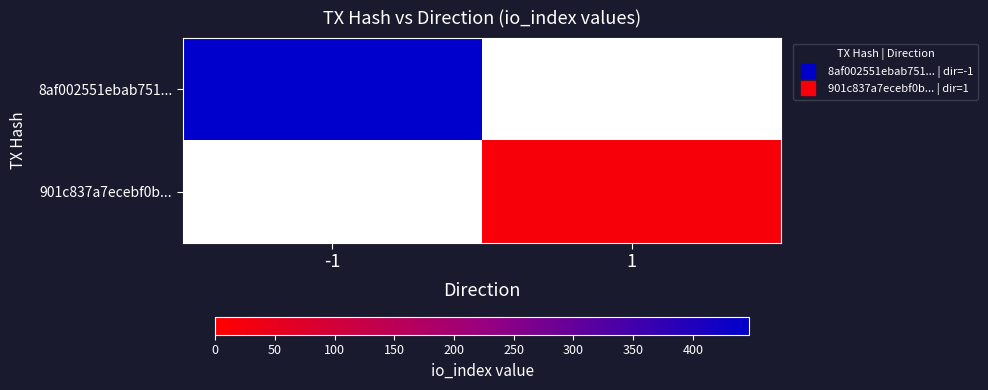

At which label does 901c837a7ecebf0b... reach its peak?

-1